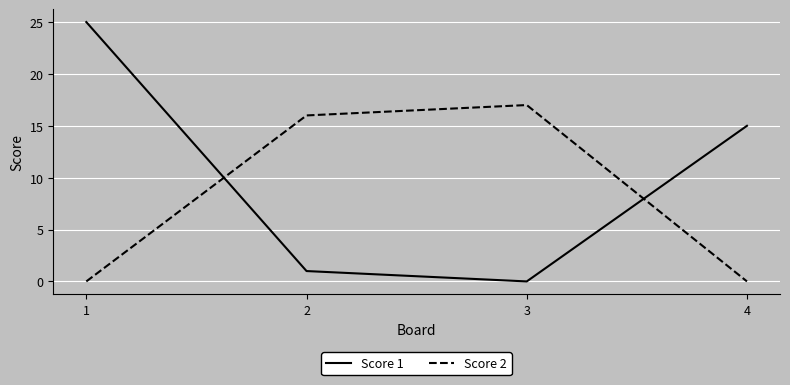

Is it true that Score 2 equals 17 at 3?

True